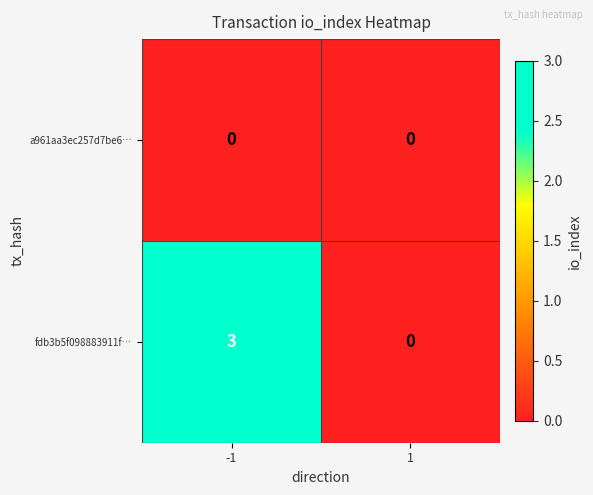

Reading right to left, list all the values displayed in this chart.

a961aa3ec257d7be6…: 1=0	-1=0
fdb3b5f098883911f…: 1=0	-1=3